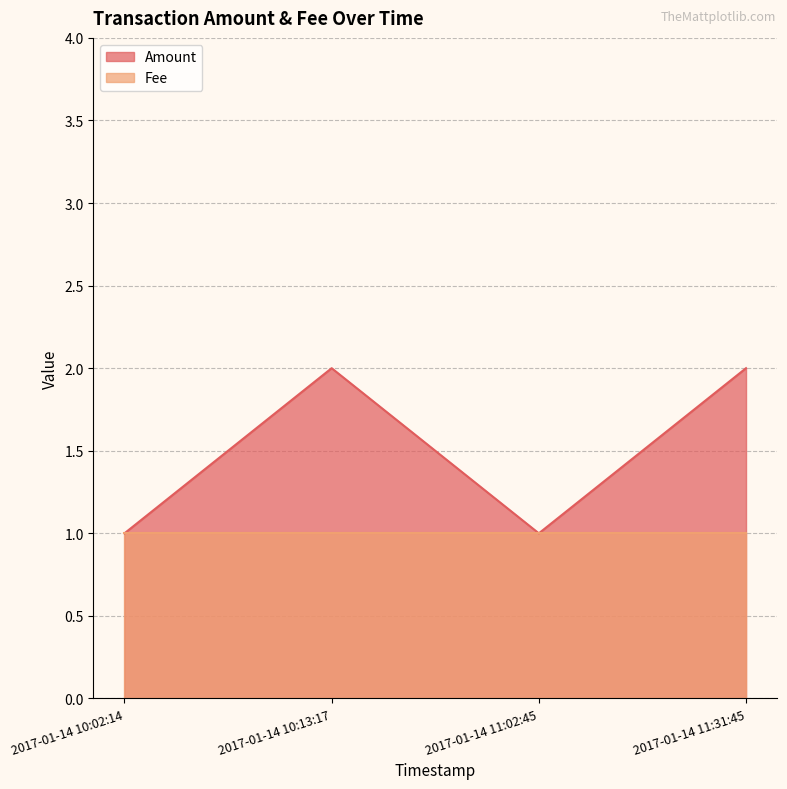

Reading right to left, what are all the values shown in this chart?

2017-01-14 11:31:45=2	2017-01-14 11:02:45=1	2017-01-14 10:13:17=2	2017-01-14 10:02:14=1